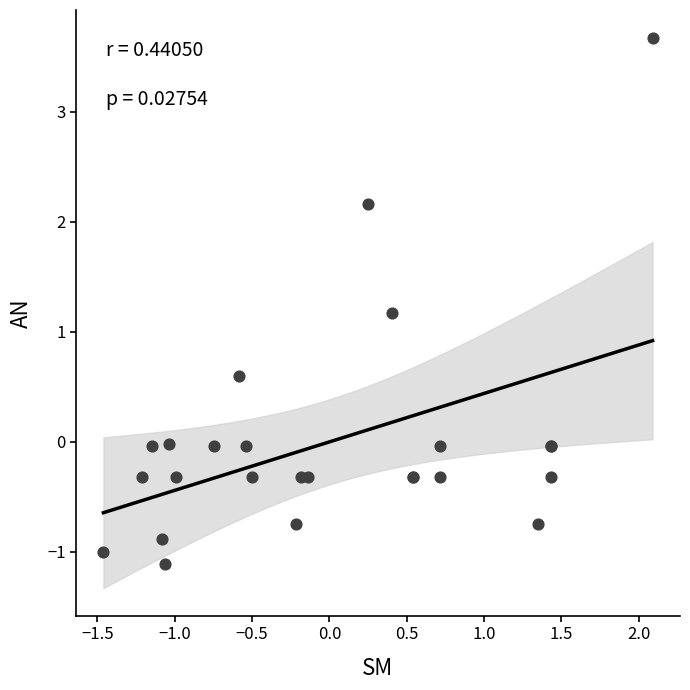

What Y value in the scatter plot is closest to 1?

1.2